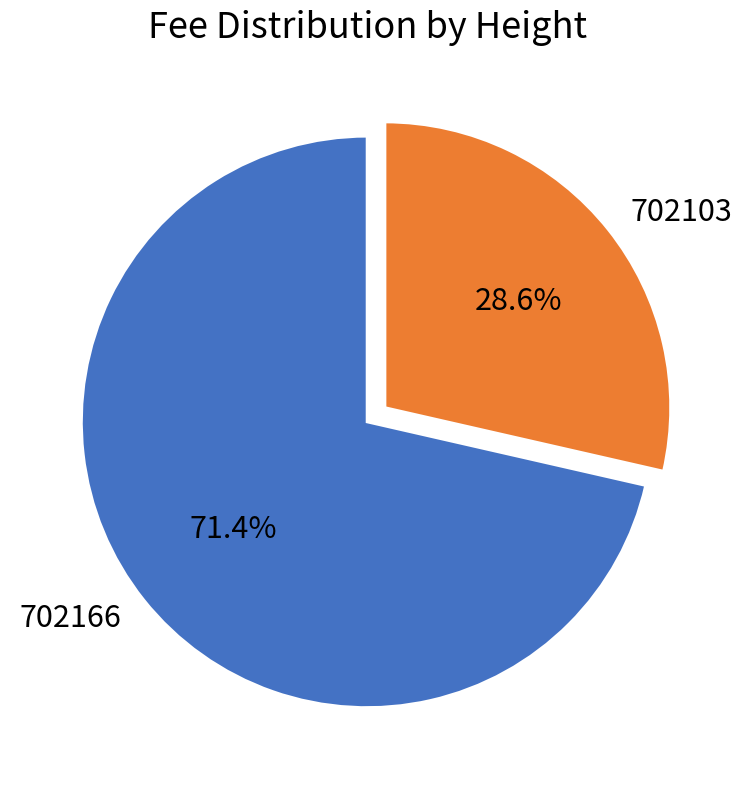

Which category accounts for the majority?

702166